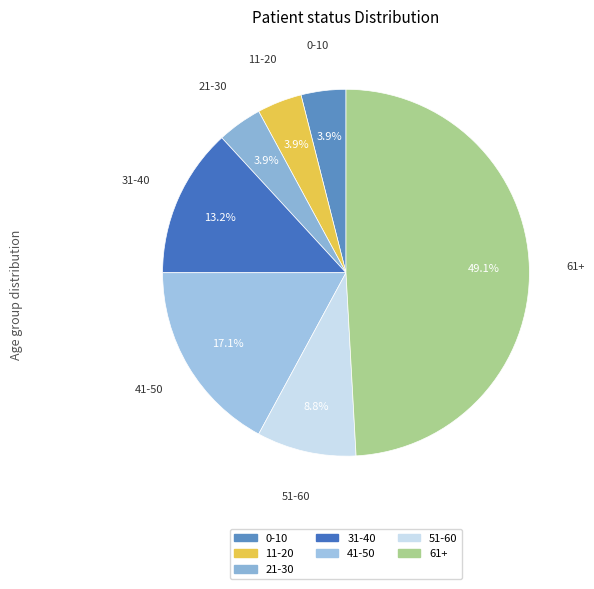

Is the sum of 41-50 and 61+ greater than half?

Yes